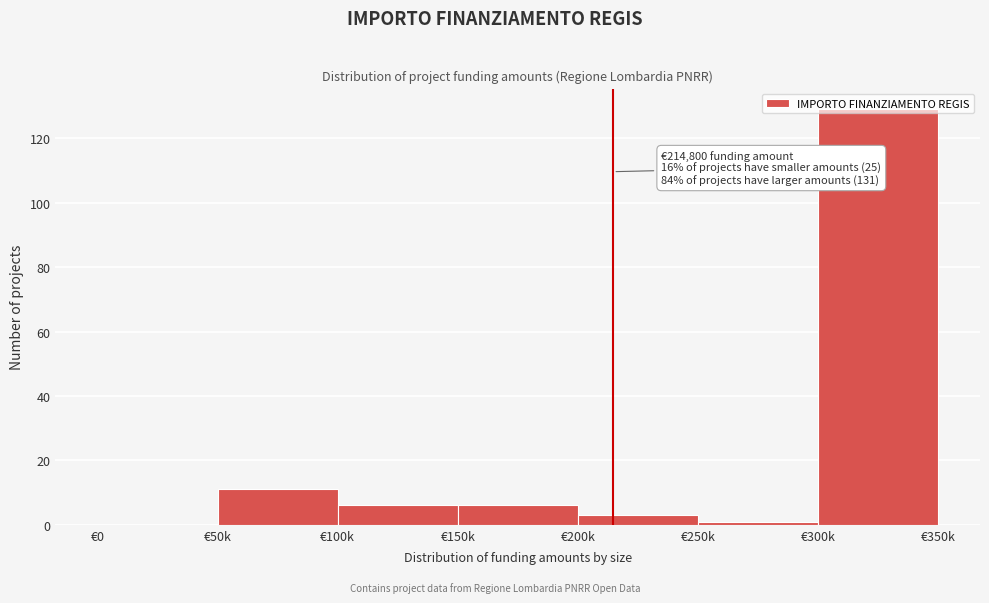

What is the greatest value displayed?

129